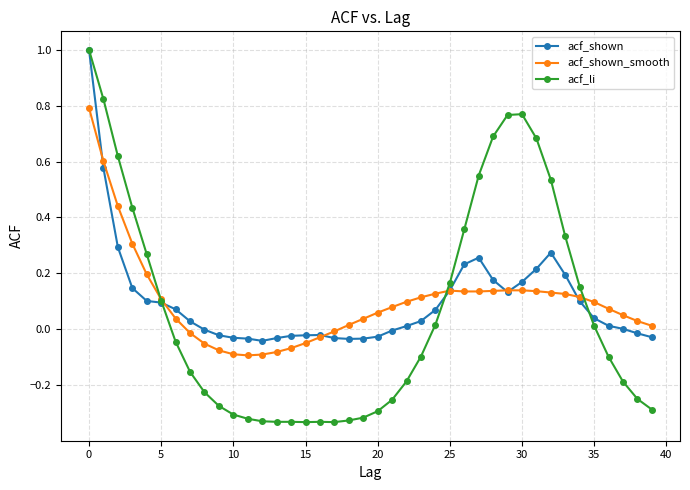

What is the greatest value displayed?

1.0